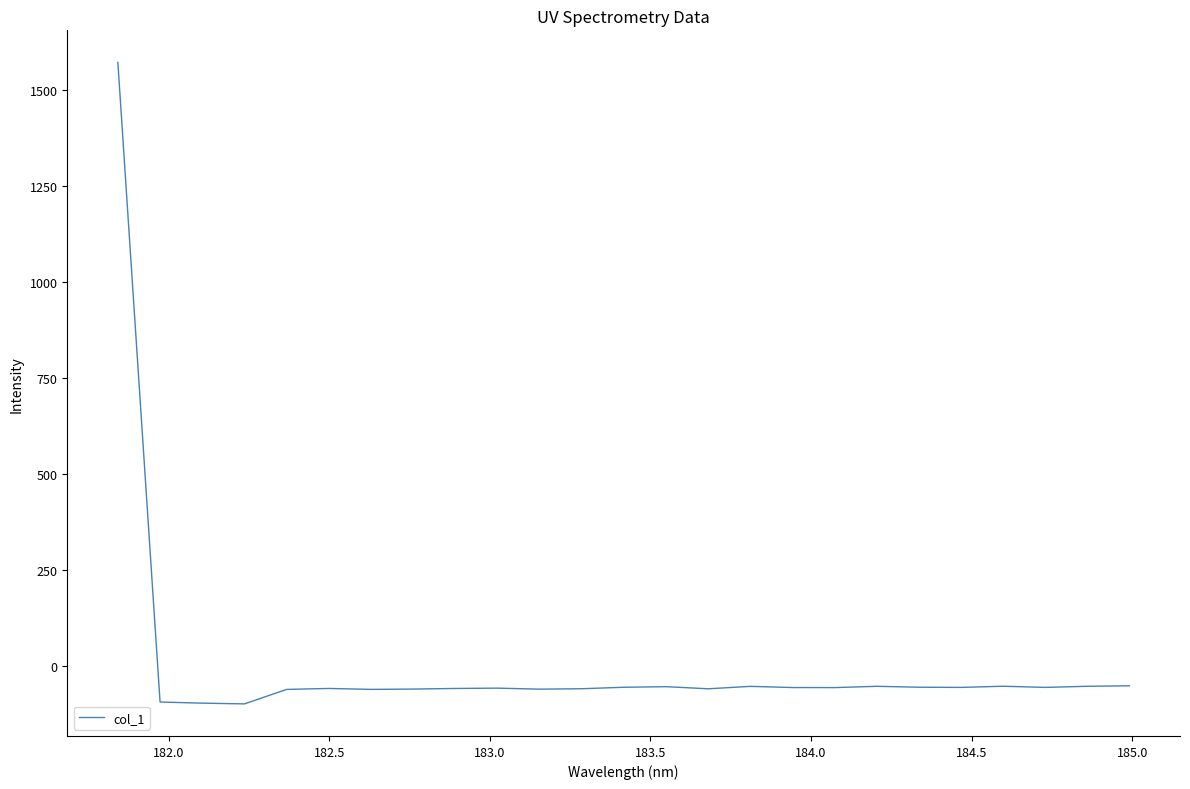

What is the difference between the maximum and minimum values?

1669.6